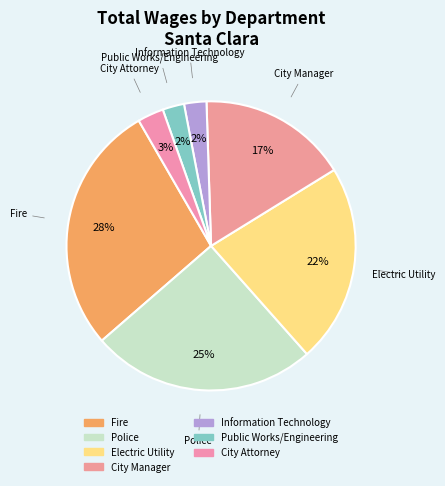

What percentage is the City Attorney slice, to the nearest percent?

3%